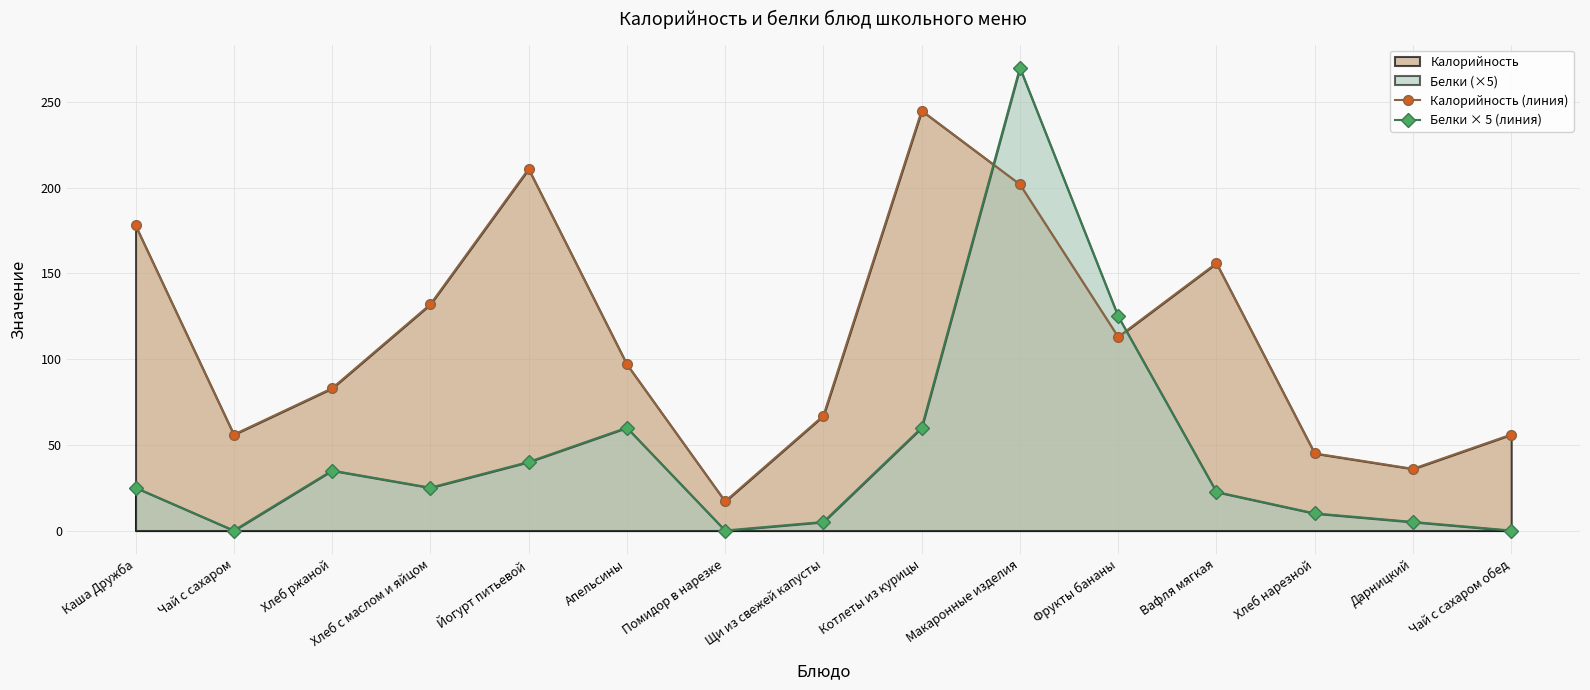

Does the chart display data point markers on the line(s)?

Yes